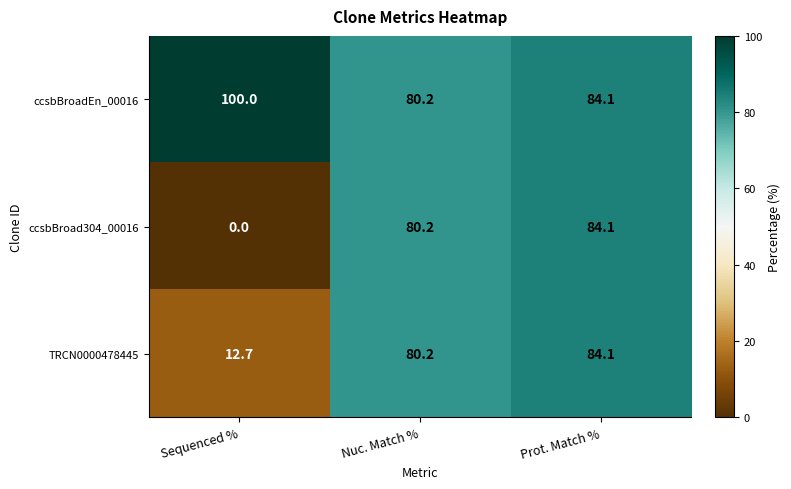

Is it true that ccsbBroad304_00016 equals 131.9 at Nuc. Match %?

False